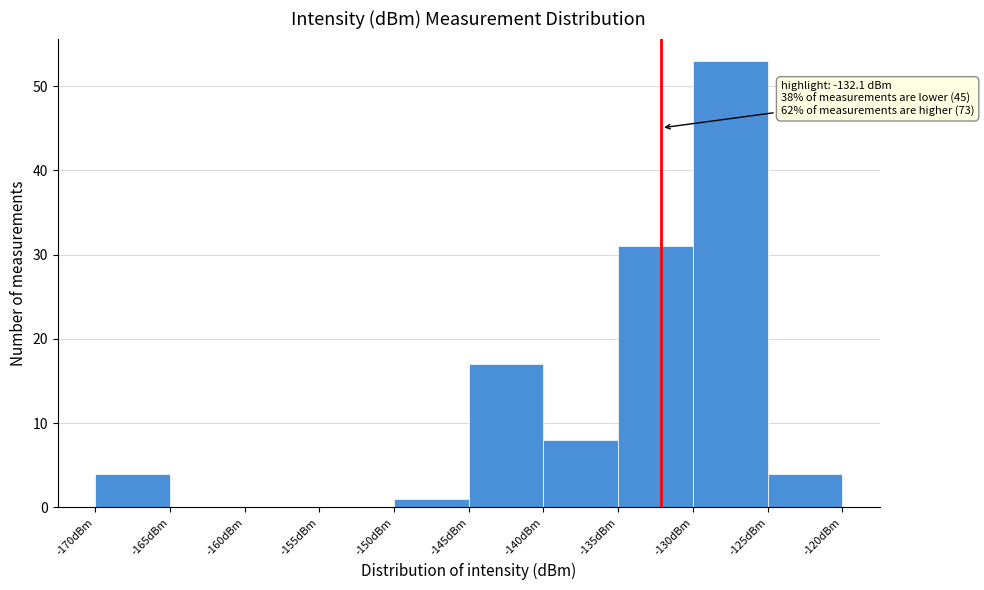

Which range on the x-axis has the tallest bar?

-130 to -125